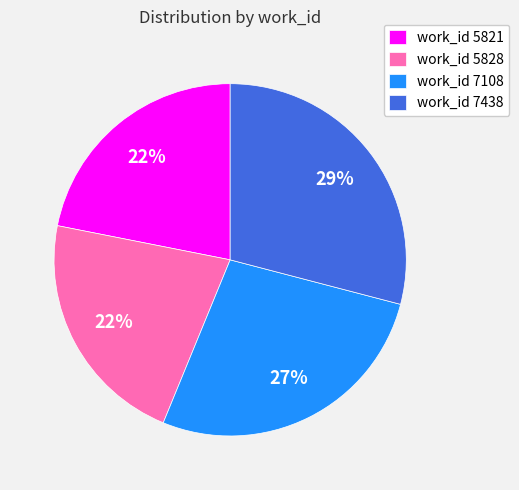

How many slices are in this pie chart?

4